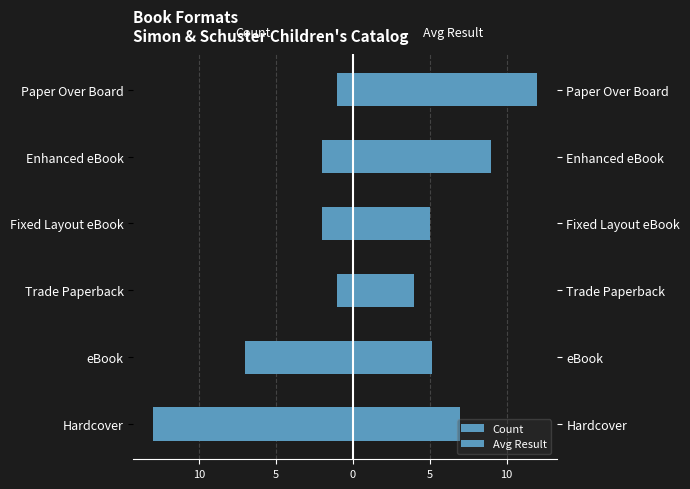

What is the spread (max minus min) of values at Trade Paperback?

5.0